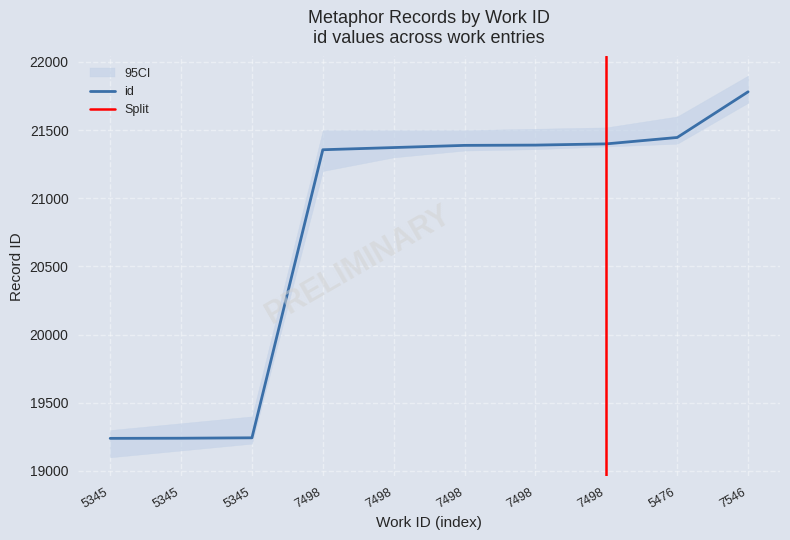

What is the greatest value displayed?

21781